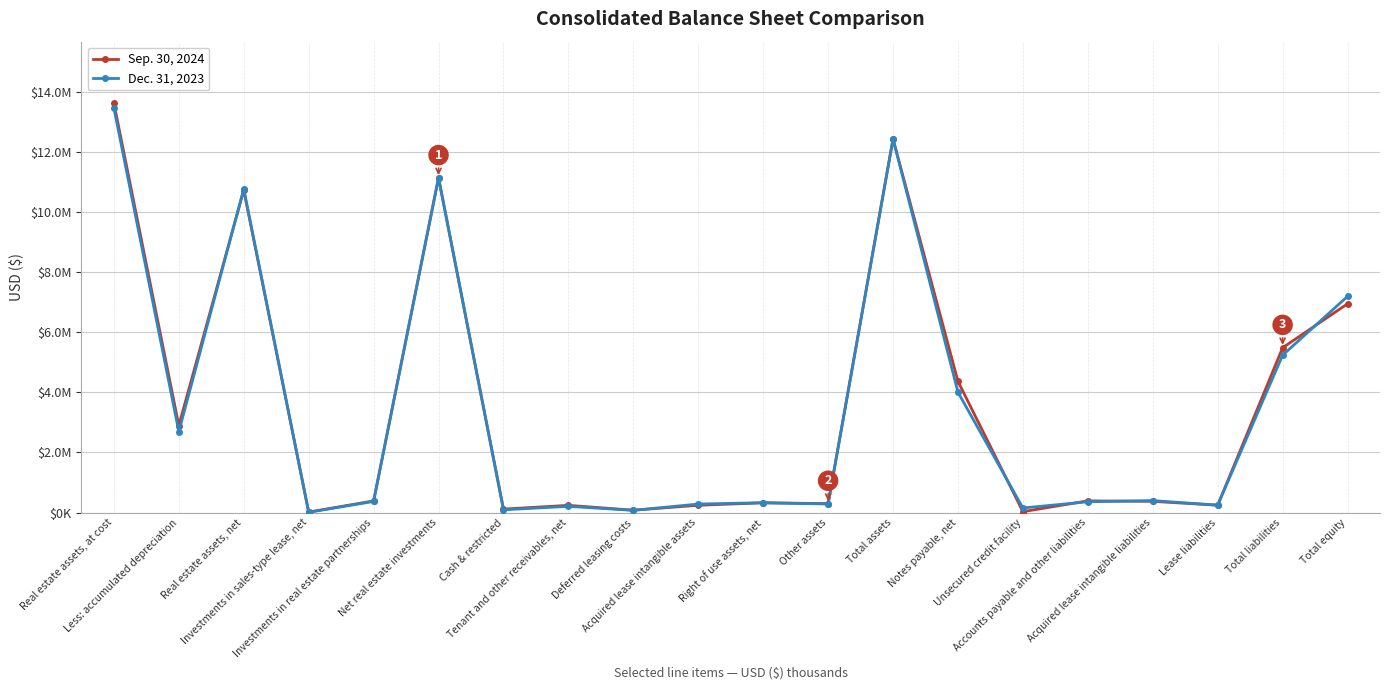

What is the label of the 4th point from the left?

Investments in sales-type lease, net